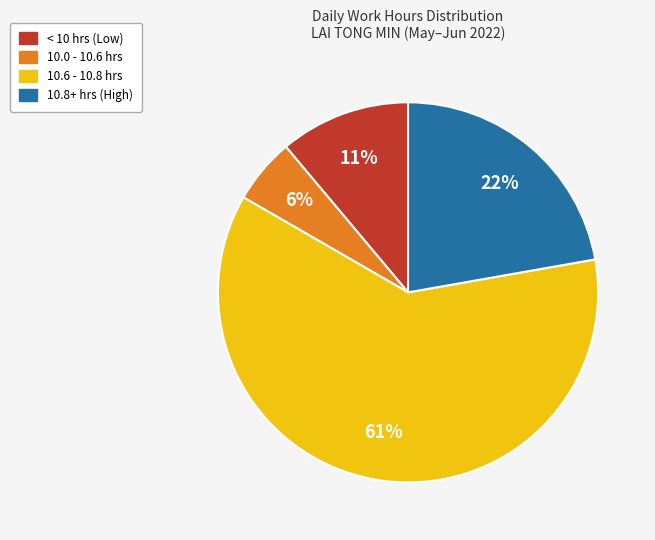

To the nearest percent, what is the average slice percentage?

25%